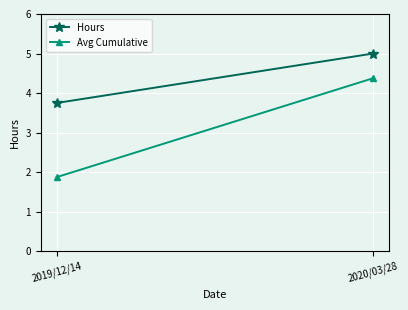

What is the value of the Hours point at the 1st from the left?

3.8